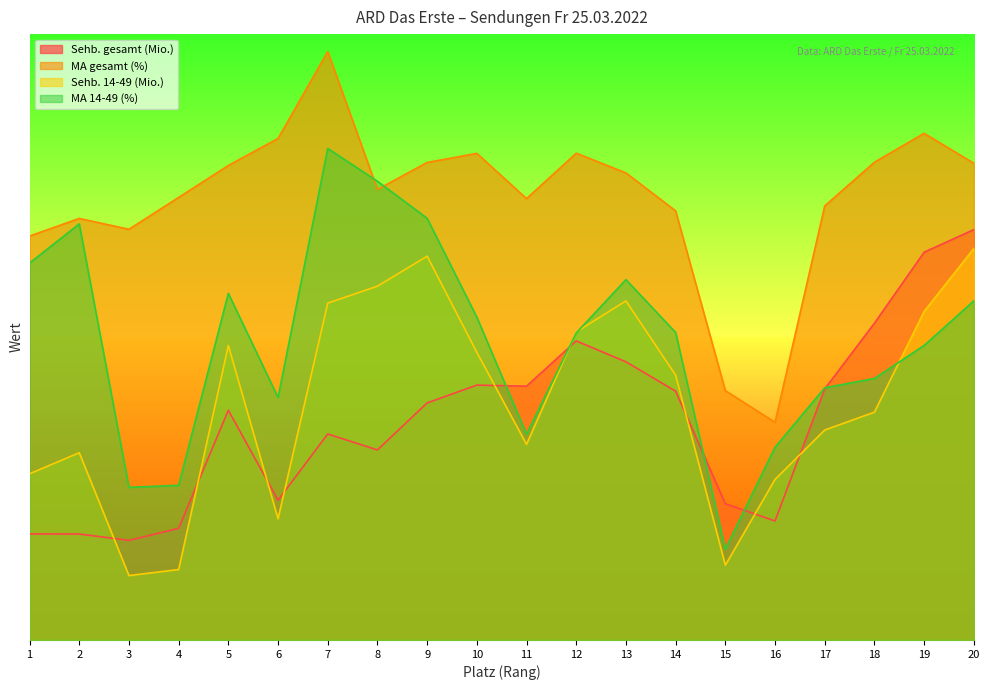

How many data points in MA gesamt (%) are above 11?

11